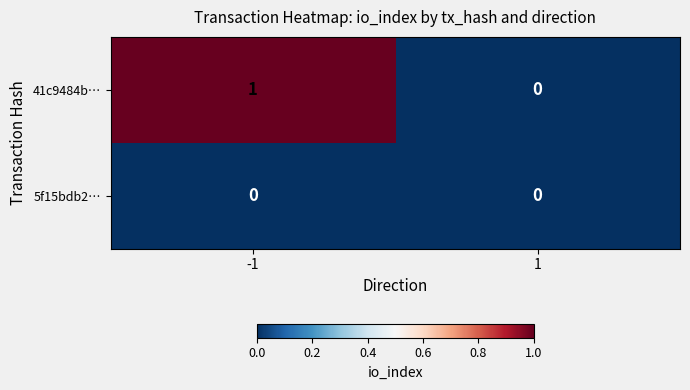

Which series has the largest total across all categories?

41c9484b…